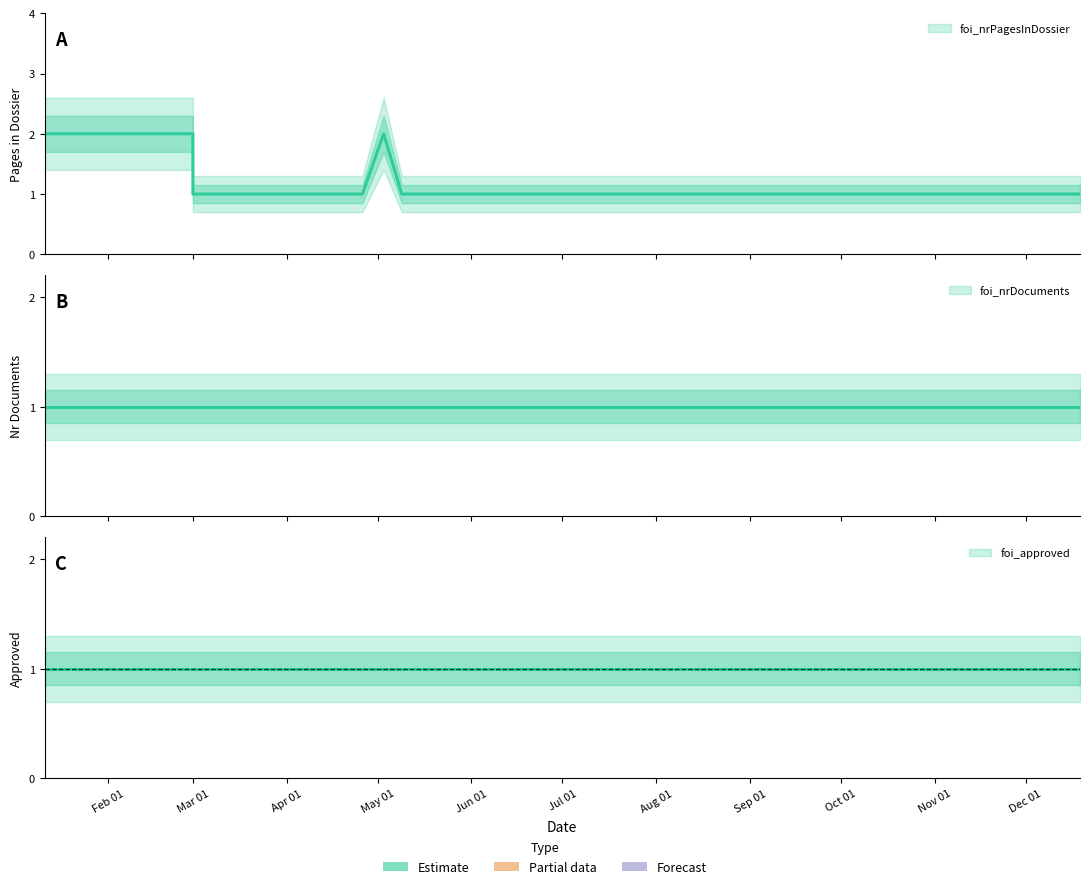

Reading right to left, what are all the values shown in this chart?

foi_nrPagesInDossier: 1	1	1	1	1	1	2	1	1	2	2	2
foi_nrDocuments: 1	1	1	1	1	1	1	1	1	1	1	1
foi_approved: 1	1	1	1	1	1	1	1	1	1	1	1